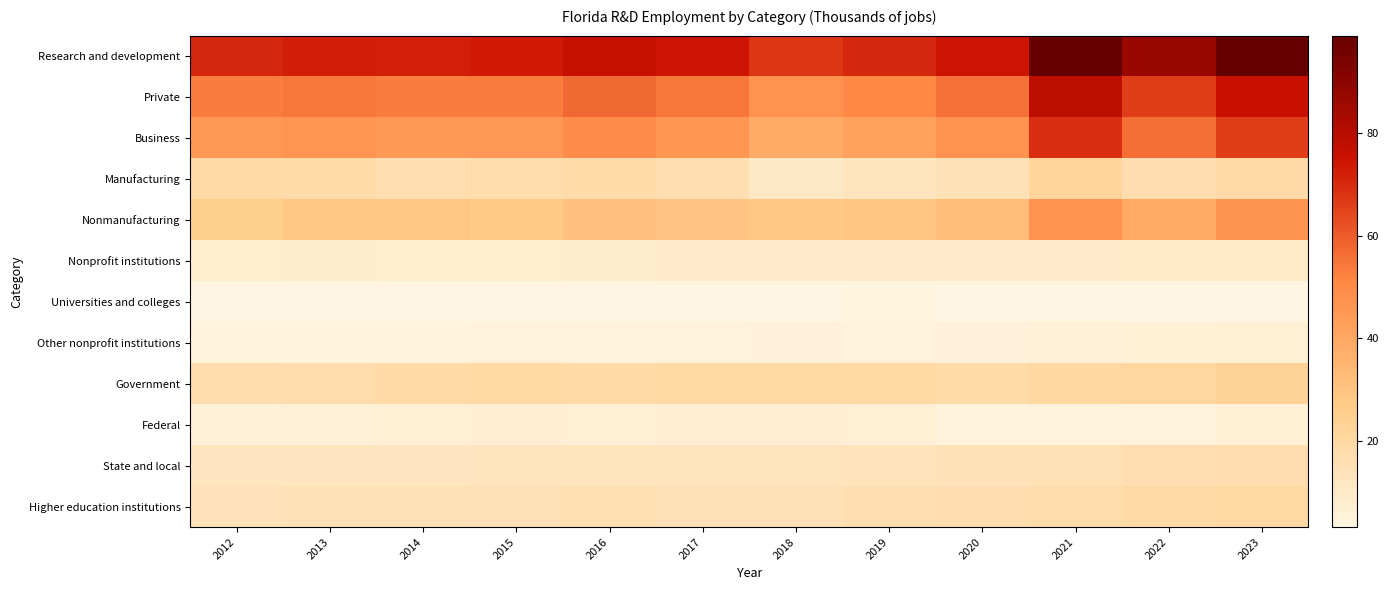

Which has a higher value, 2018 or 2021?

2021